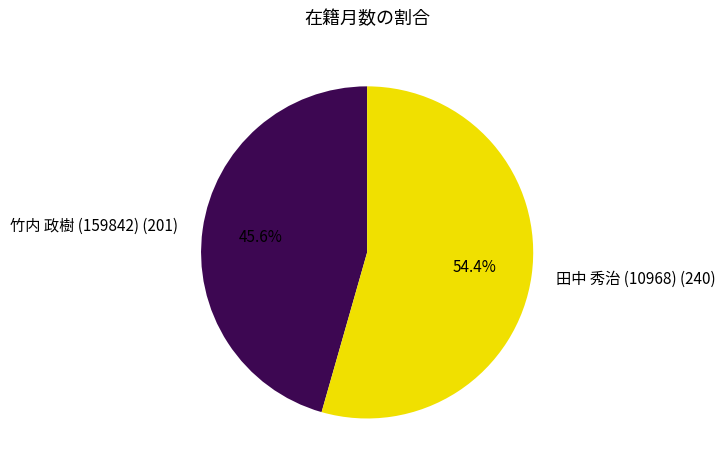

Which slice is the largest?

田中 秀治 (10968)